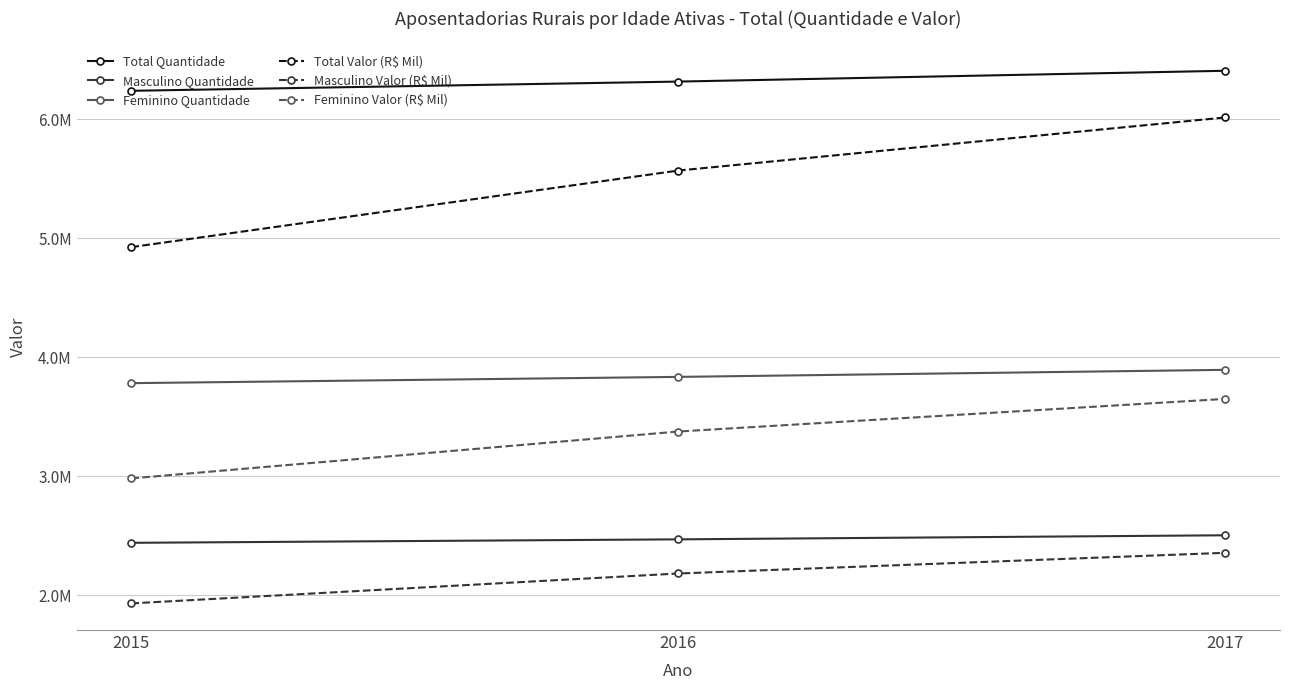

Which series has the largest range (max minus min)?

Total Valor (R$ Mil)